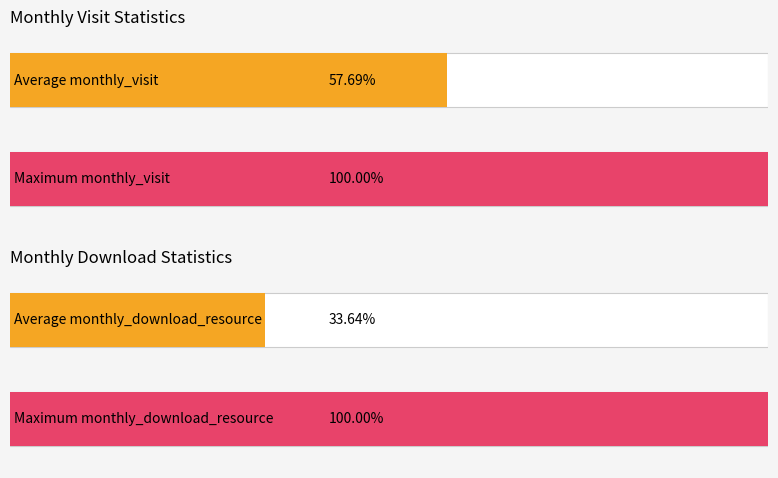

Does the chart contain stacked bars?

No